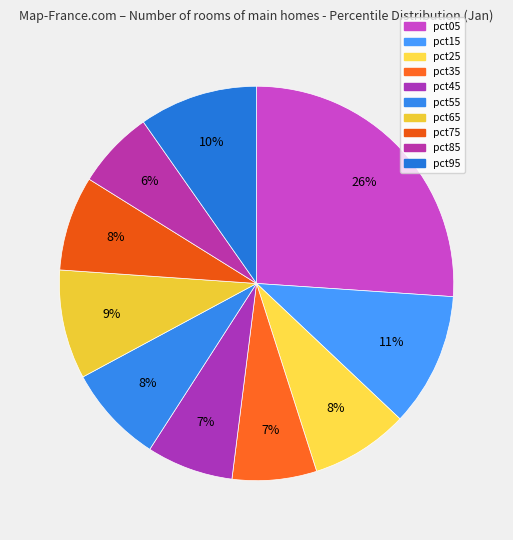

How many segments does this pie chart have?

10